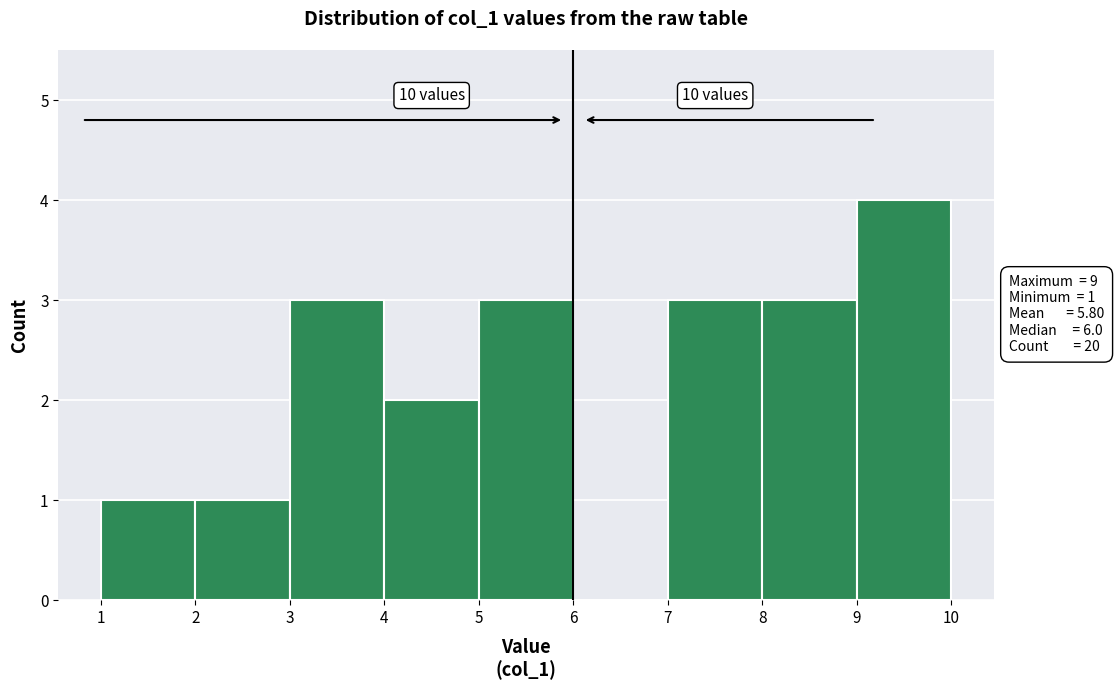

Which range on the x-axis has the tallest bar?

9 to 10